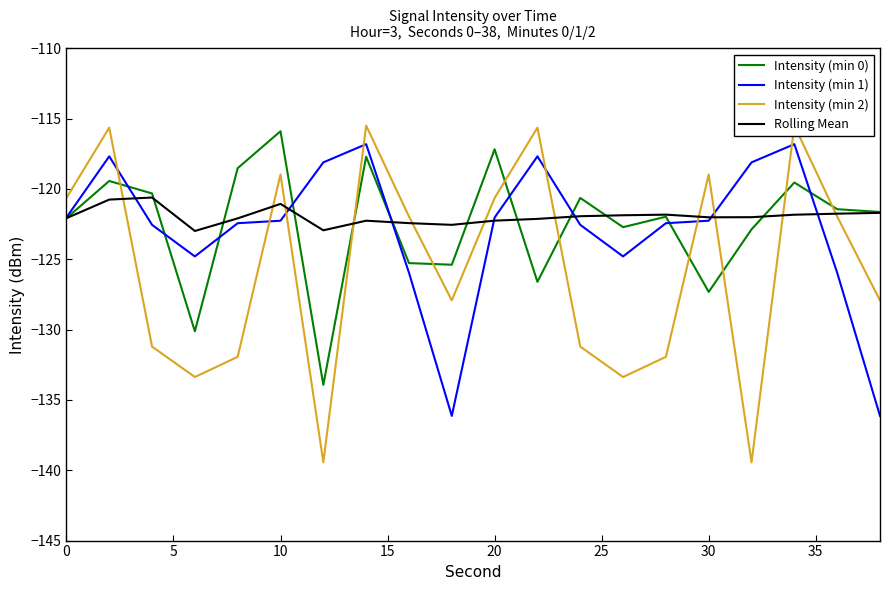

What is the maximum value shown in the chart?

-115.5